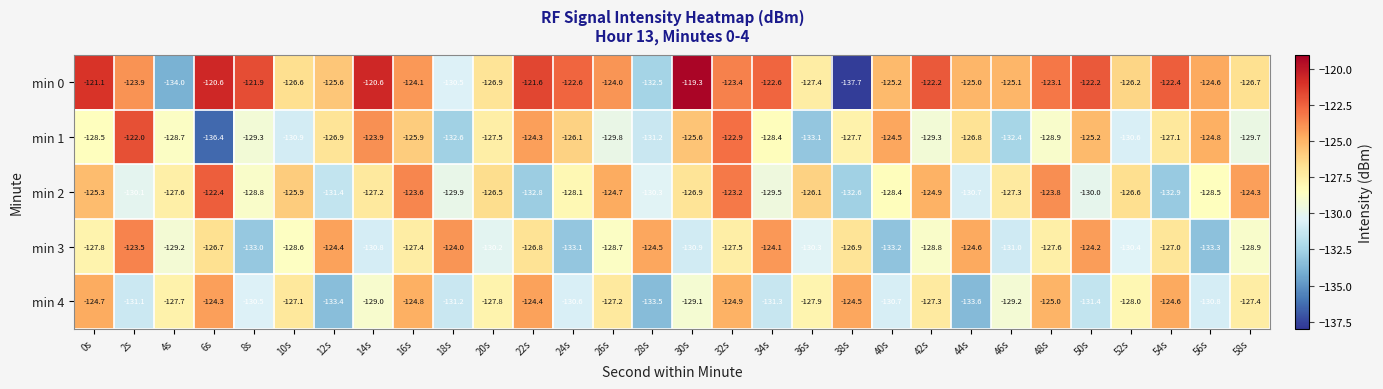

Which category has the lowest value in the min 4 series?

44s